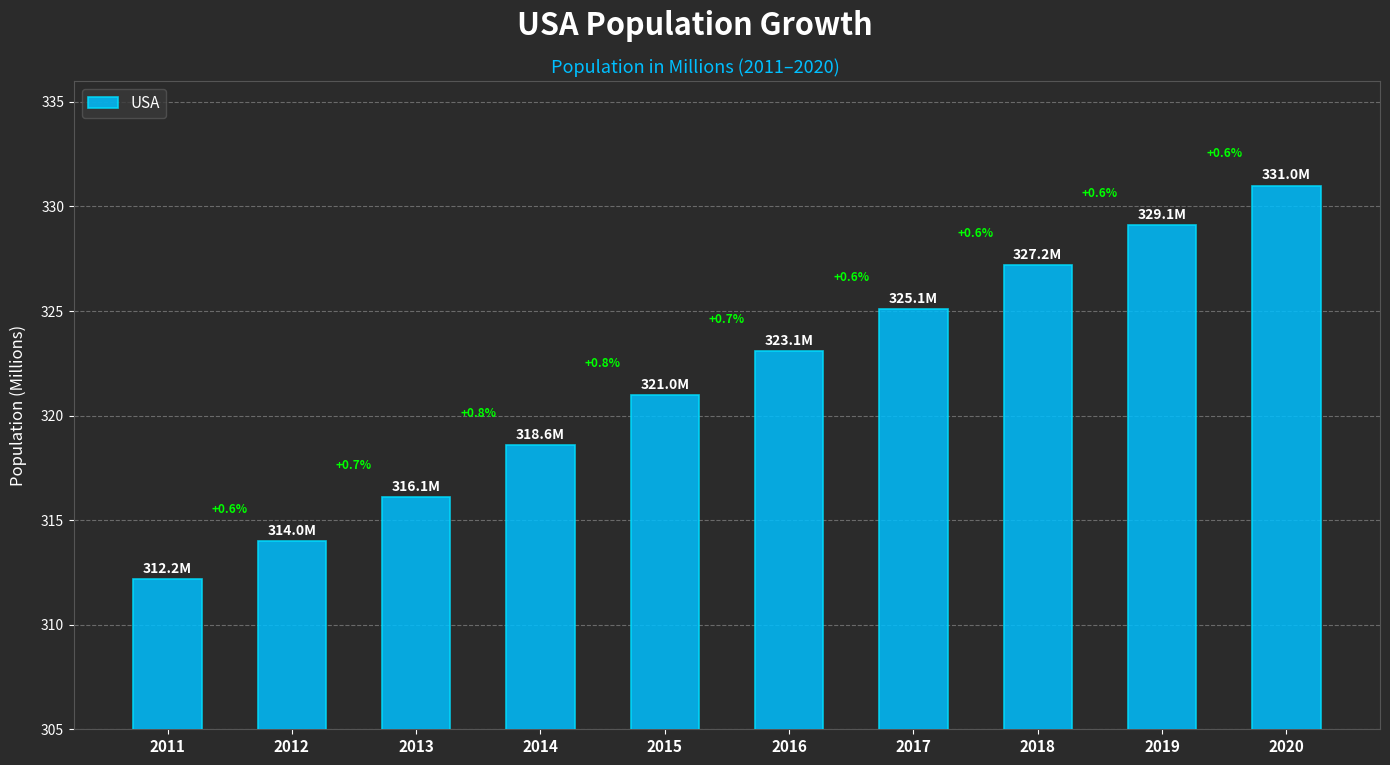

Does the chart contain stacked bars?

No